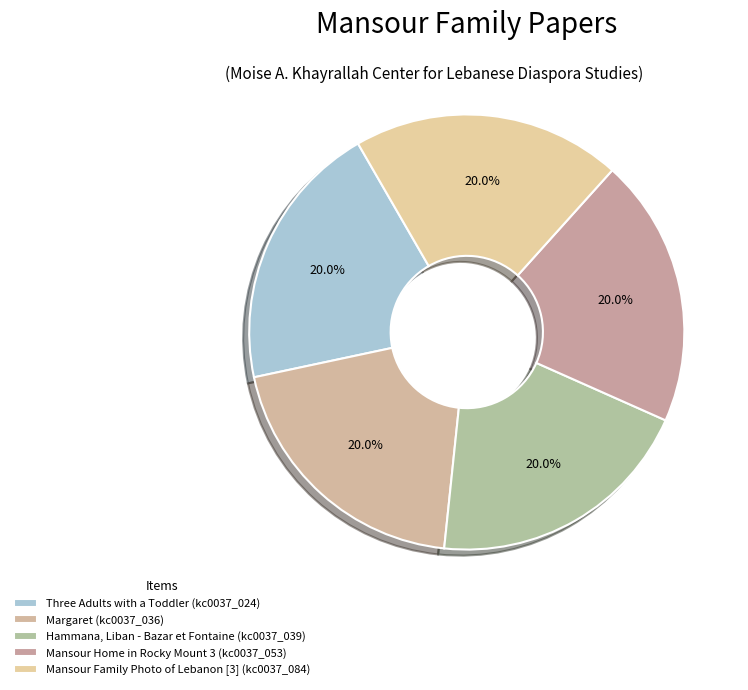

Is there a majority slice in this chart?

No